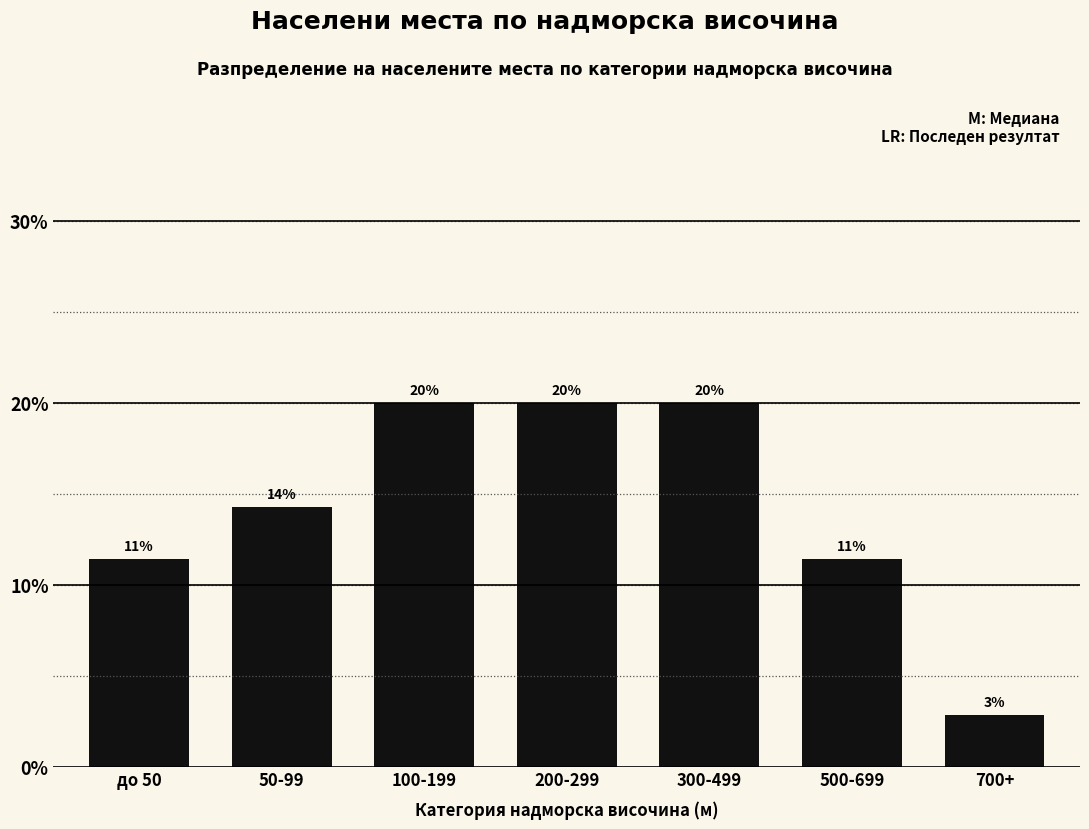

Are the bars horizontal?

No